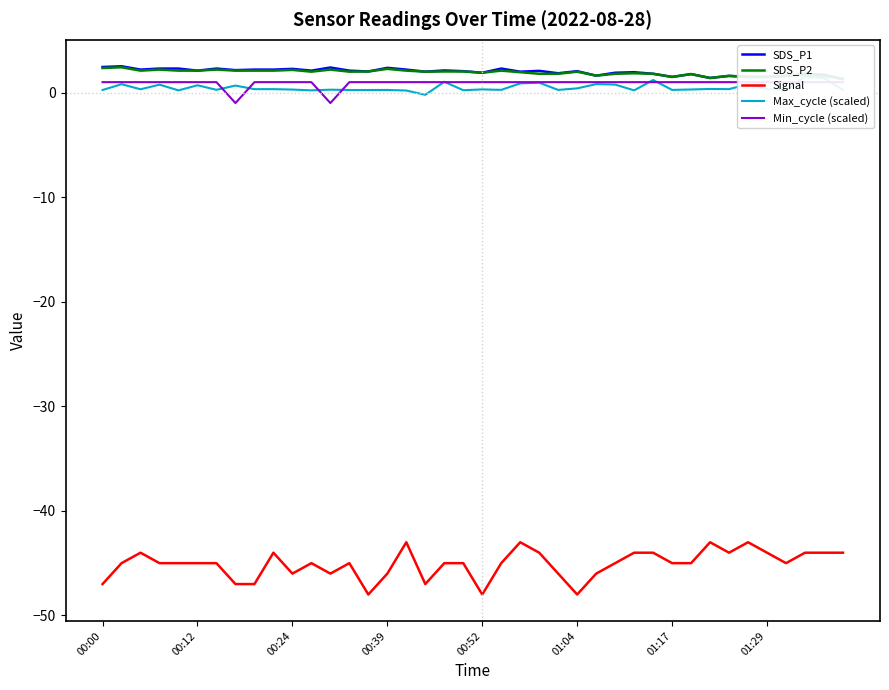

Reading left to right, transcribe all the data shown in this chart.

SDS_P1: 2.5	2.5	2.2	2.3	2.3	2.1	2.3	2.1	2.2	2.2	2.3	2.1	2.4	2.1	2.0	2.4	2.2	2.0	2.1	2.0	1.9	2.3	2.0	2.1	1.9	2.0	1.6	1.9	1.9	1.8	1.5	1.8	1.4	1.6	1.5	1.5	1.6	1.8	1.7	1.3
SDS_P2: 2.4	2.4	2.1	2.2	2.1	2.1	2.2	2.1	2.1	2.1	2.2	2.0	2.2	2.0	2.0	2.3	2.1	2.0	2.0	2.0	1.9	2.1	1.9	1.8	1.8	2.0	1.6	1.8	1.9	1.8	1.5	1.8	1.4	1.6	1.5	1.5	1.6	1.7	1.6	1.3
Signal: -47.0	-45.0	-44.0	-45.0	-45.0	-45.0	-45.0	-47.0	-47.0	-44.0	-46.0	-45.0	-46.0	-45.0	-48.0	-46.0	-43.0	-47.0	-45.0	-45.0	-48.0	-45.0	-43.0	-44.0	-46.0	-48.0	-46.0	-45.0	-44.0	-44.0	-45.0	-45.0	-43.0	-44.0	-43.0	-44.0	-45.0	-44.0	-44.0	-44.0
Max_cycle (scaled): 0.2	0.8	0.3	0.8	0.2	0.7	0.3	0.7	0.3	0.3	0.3	0.2	0.3	0.2	0.2	0.3	0.2	-0.2	1.0	0.2	0.3	0.3	0.9	0.9	0.3	0.4	0.8	0.8	0.2	1.2	0.3	0.3	0.3	0.3	0.8	0.3	0.2	1.5	1.4	0.3
Min_cycle (scaled): 1.0	1.0	1.0	1.0	1.0	1.0	1.0	-1.0	1.0	1.0	1.0	1.0	-1.0	1.0	1.0	1.0	1.0	1.0	1.0	1.0	1.0	1.0	1.0	1.0	1.0	1.0	1.0	1.0	1.0	1.0	1.0	1.0	1.0	1.0	1.0	1.0	1.0	1.0	1.0	1.0